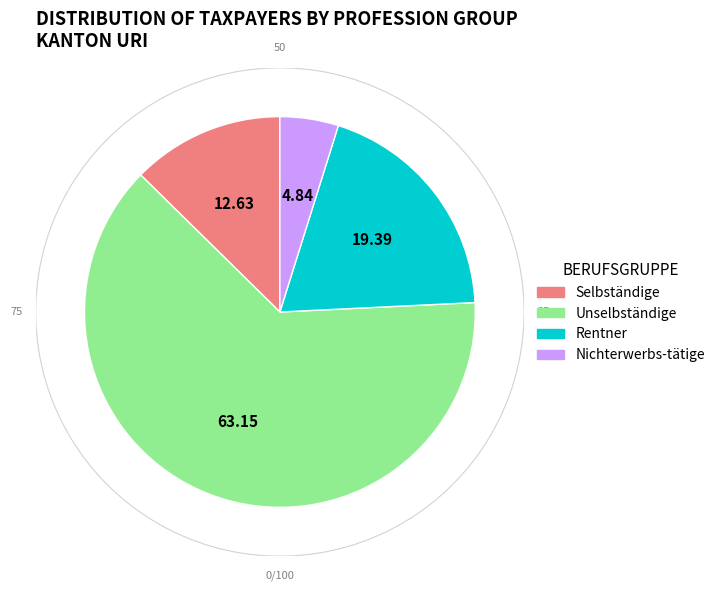

To the nearest percent, what is the average slice percentage?

25%